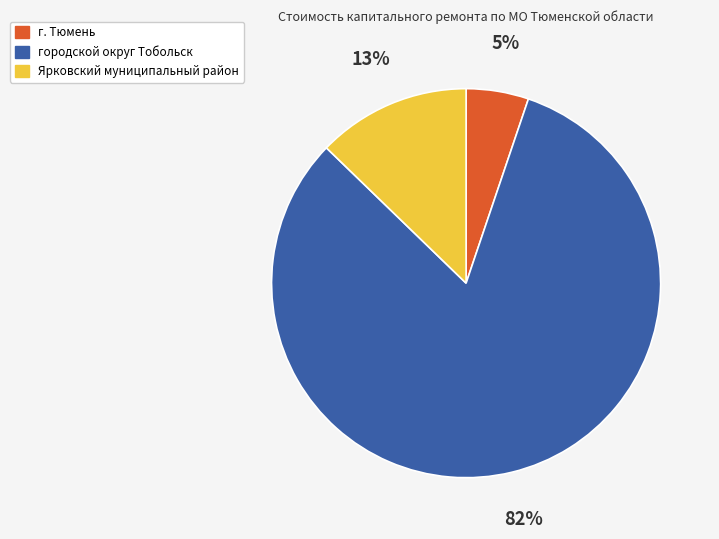

The г. Тюмень slice represents 5% of the pie. True or false?

True